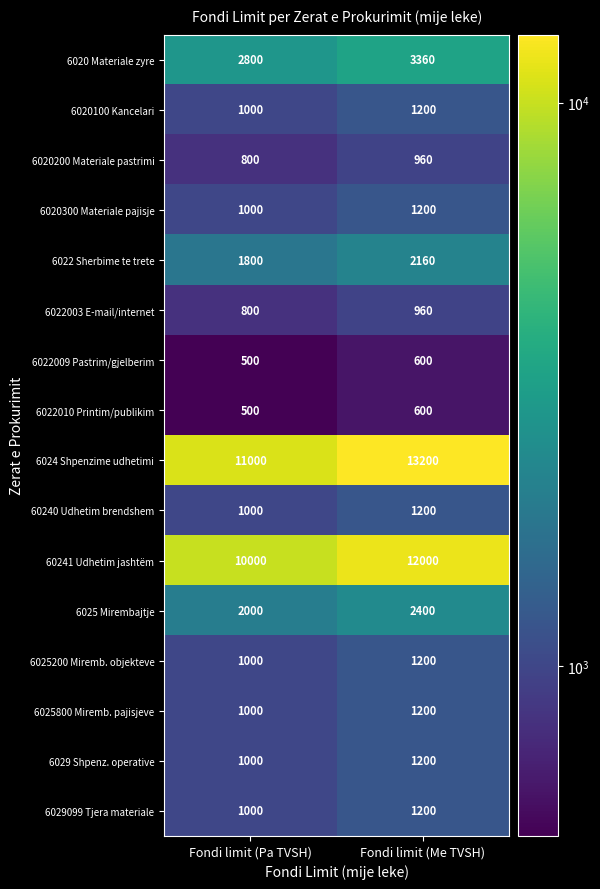

Count the number of data series in this chart.

16